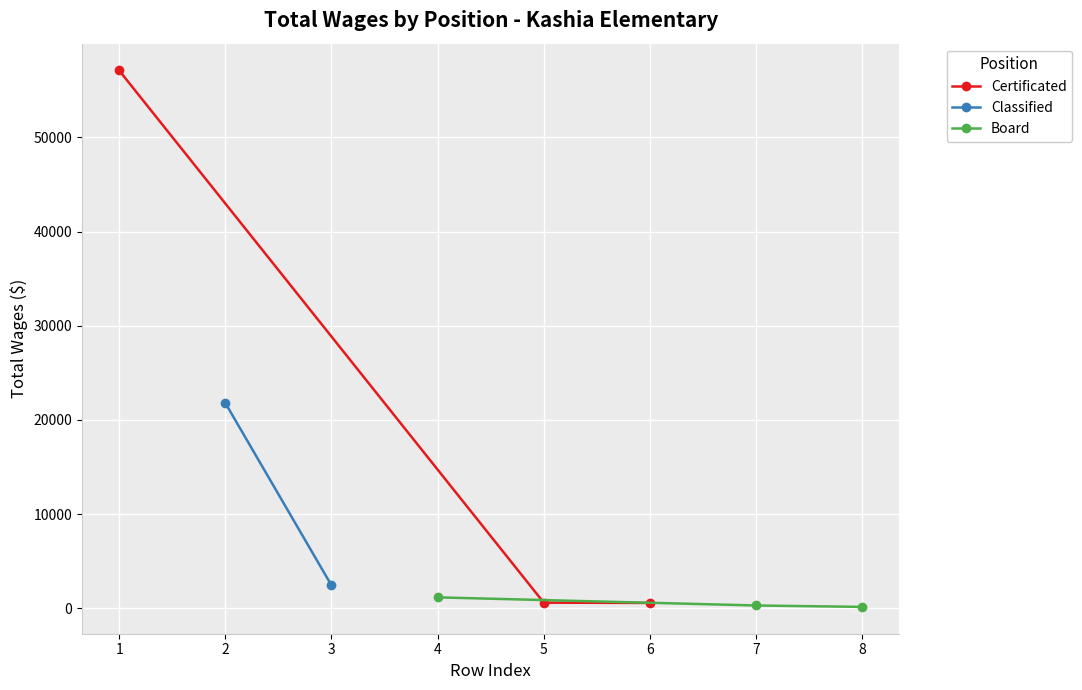

What is the sum of all Certificated values?

58266